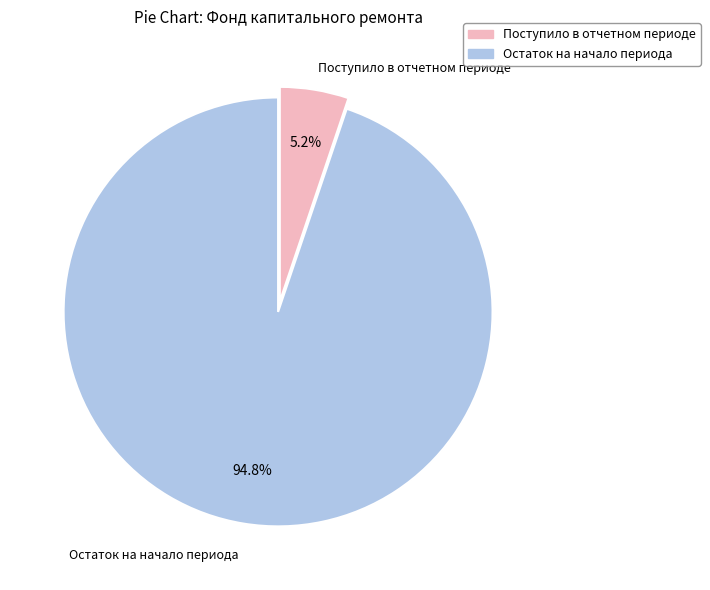

Does any single category account for the majority?

Yes